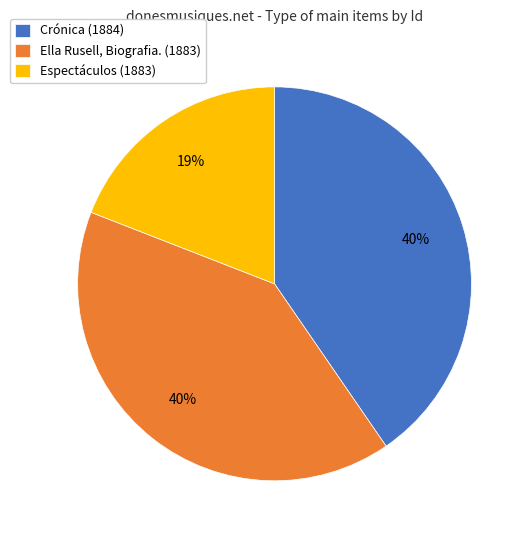

True or false: Espectáculos (1883) accounts for 19% of the total.

True